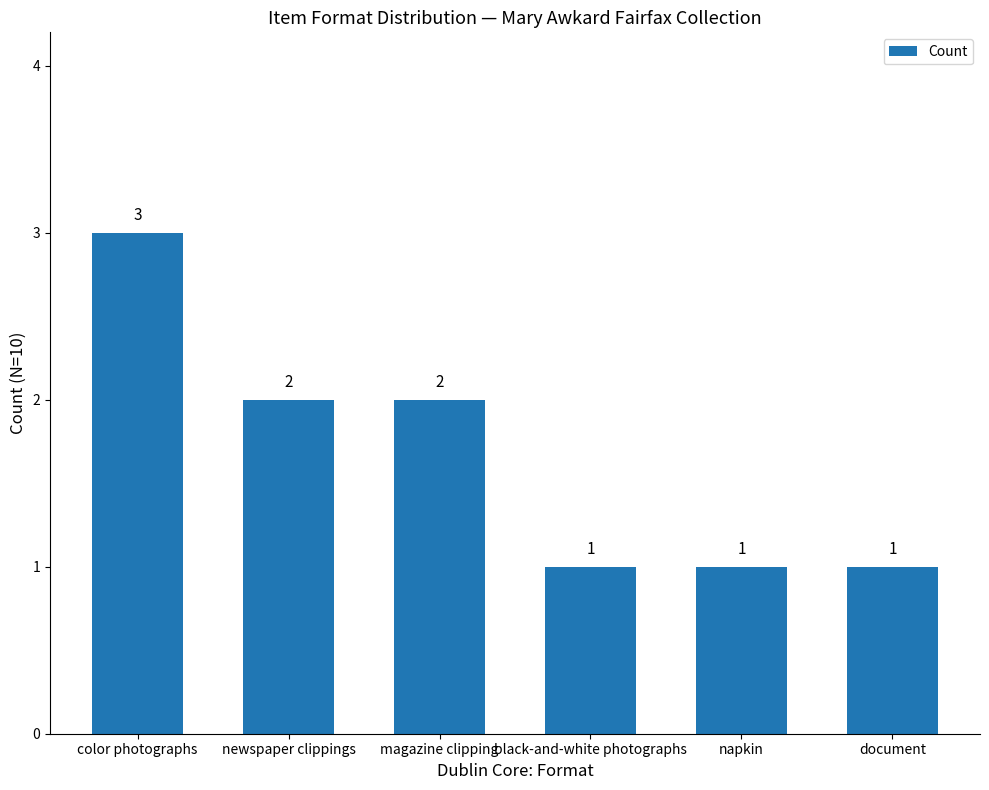

How many data points are less than 2?

3